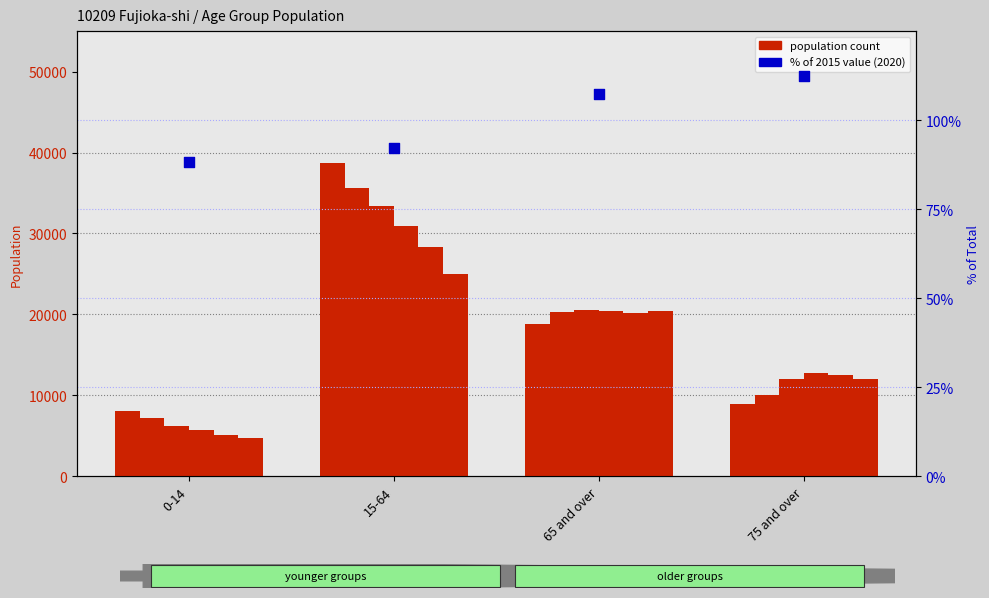

Which has a higher value, 65 and over or 0-14?

65 and over